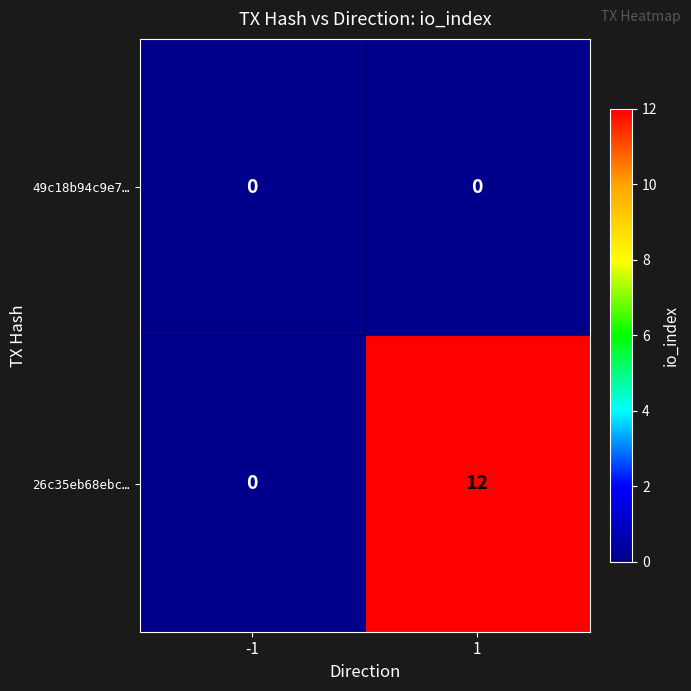

Which series has the largest range (max minus min)?

26c35eb68ebc…